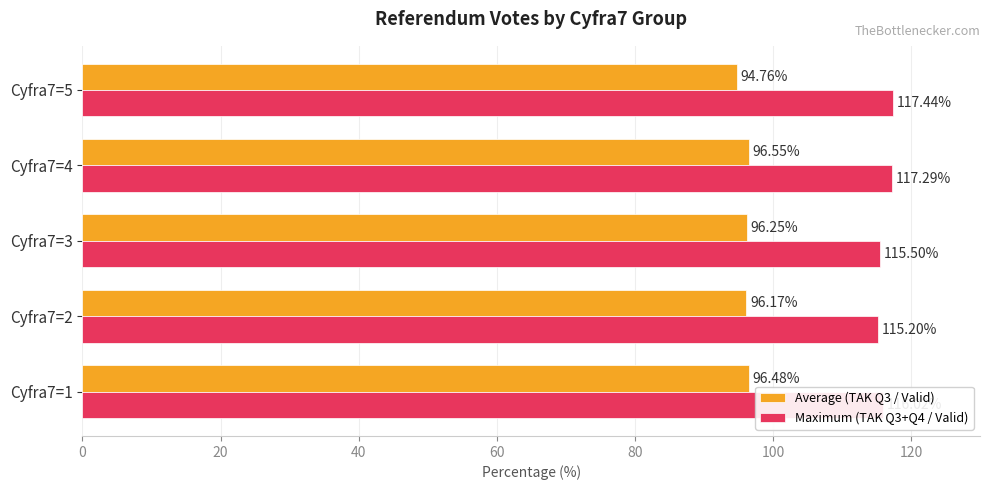

Which series changed the most between Cyfra7=3 and Cyfra7=4?

Maximum (TAK Q3+Q4 / Valid)